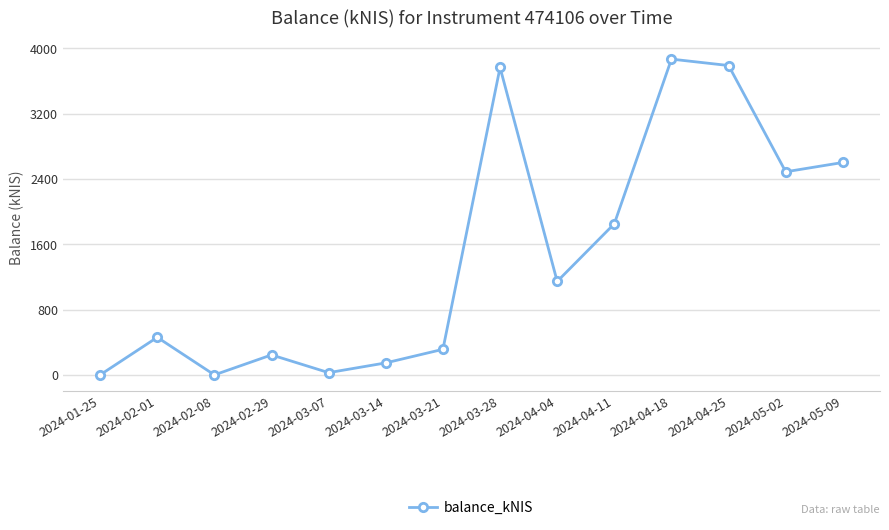

Approximately how many times larger is the value at 2024-05-09 compared to 2024-04-11?

1.4